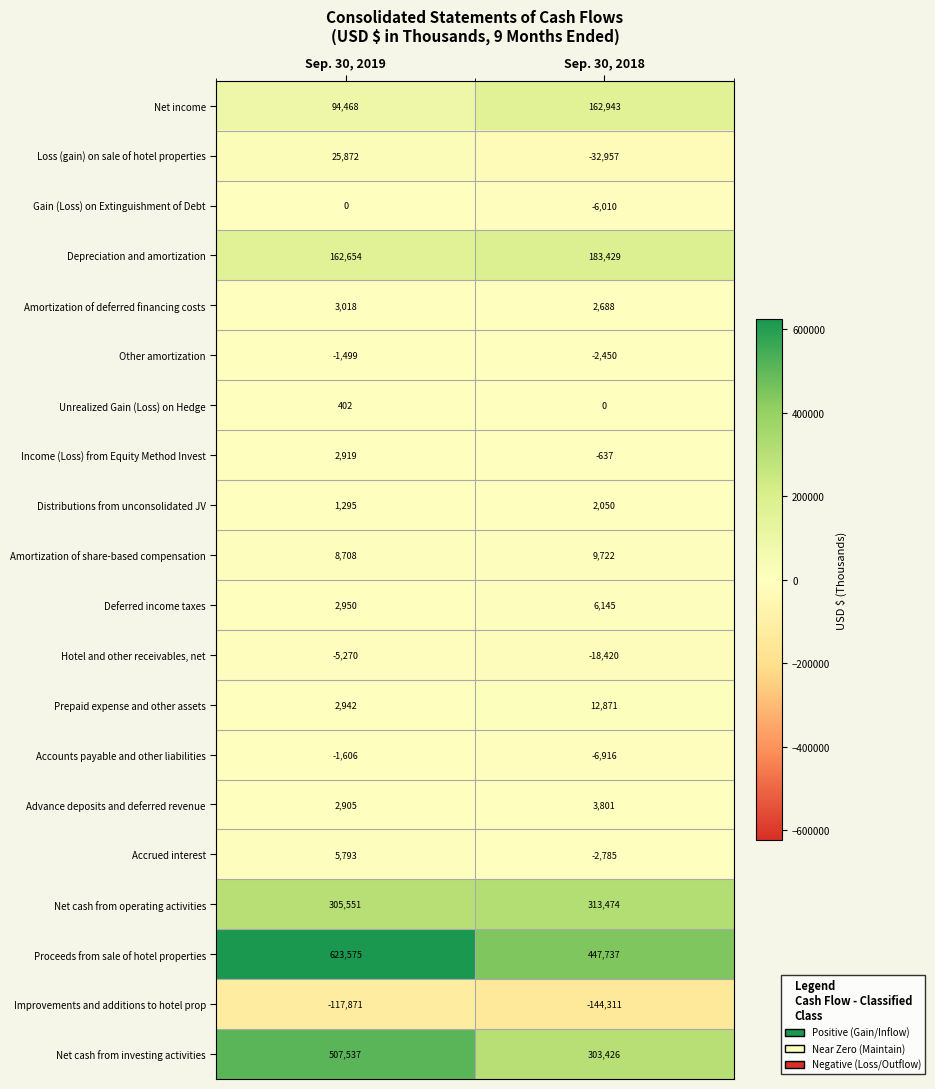

Which series has the largest range (max minus min)?

Net cash from investing activities